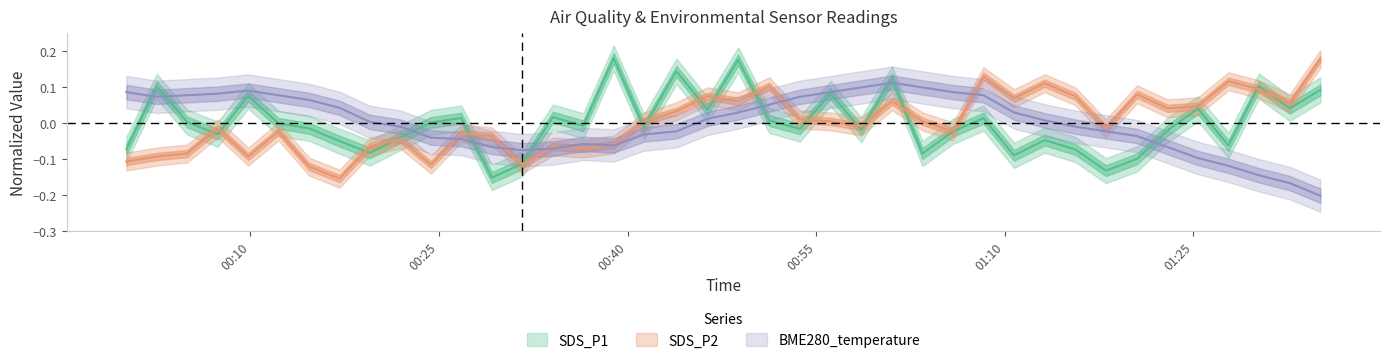

How many interior local peaks does the BME280_temperature series have?

3